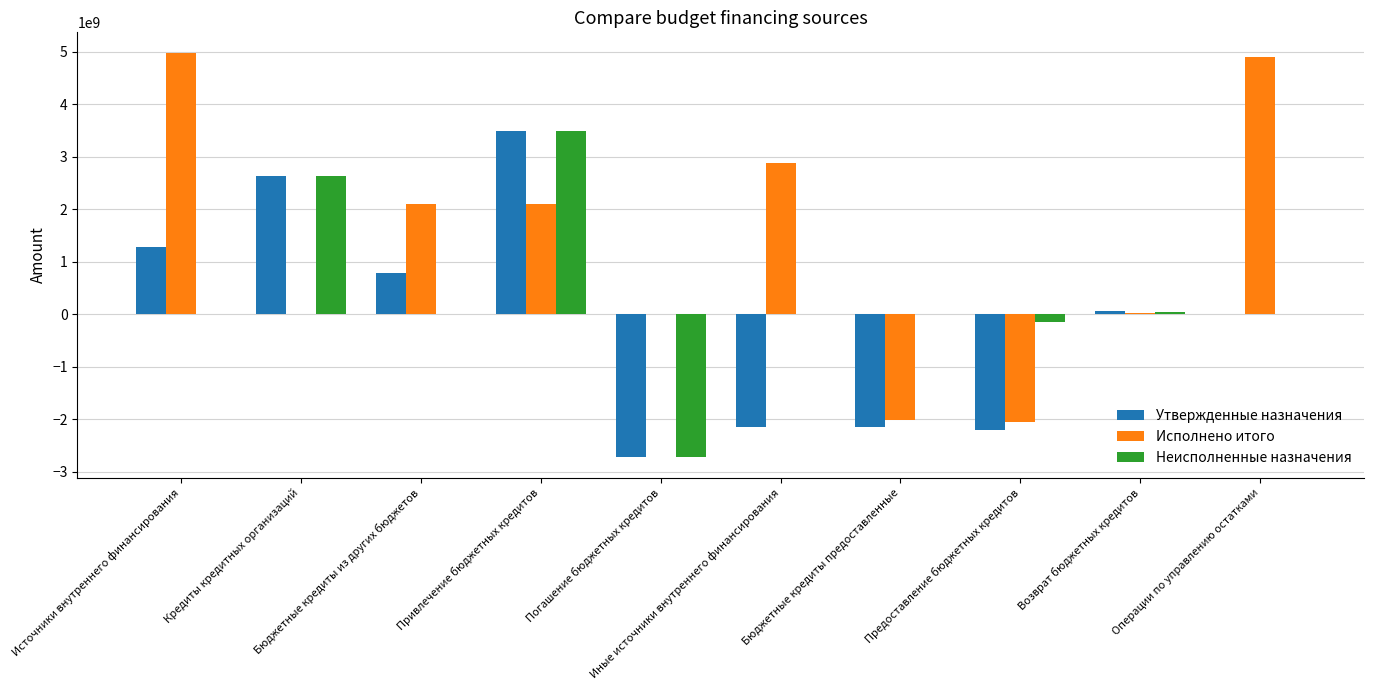

At which category is the sum across all series the highest?

Привлечение бюджетных кредитов